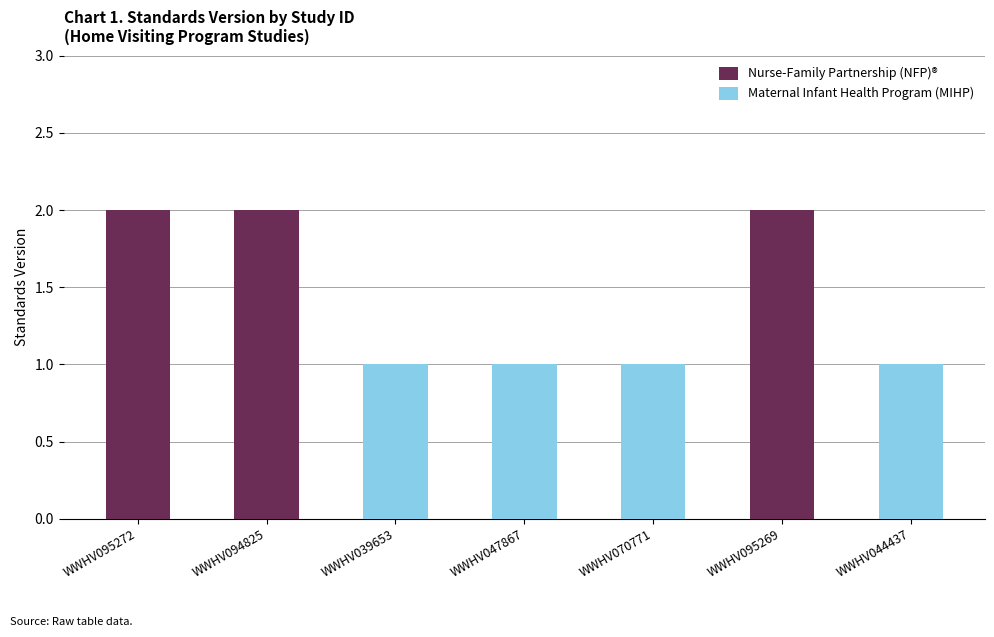

What is the maximum value for Nurse-Family Partnership (NFP)®?

2